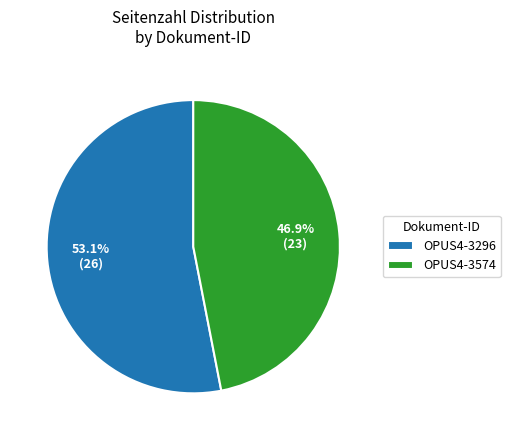

Which category has the biggest portion of the pie?

OPUS4-3296